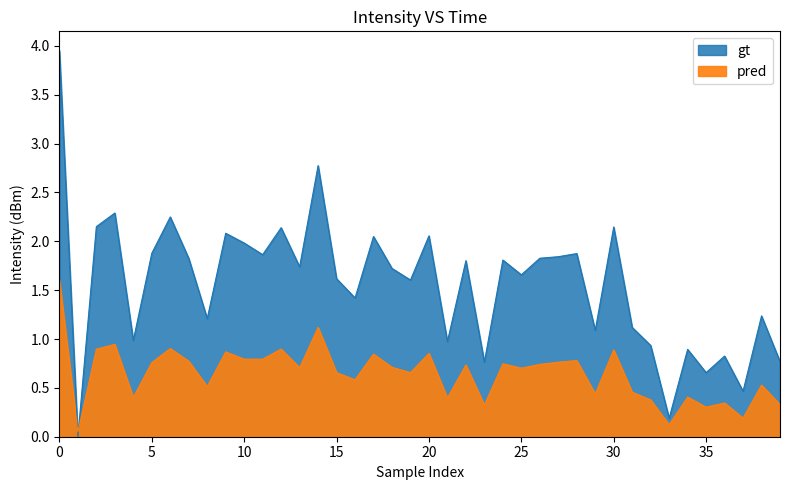

What is the value of the 5th point from the left?

1.0